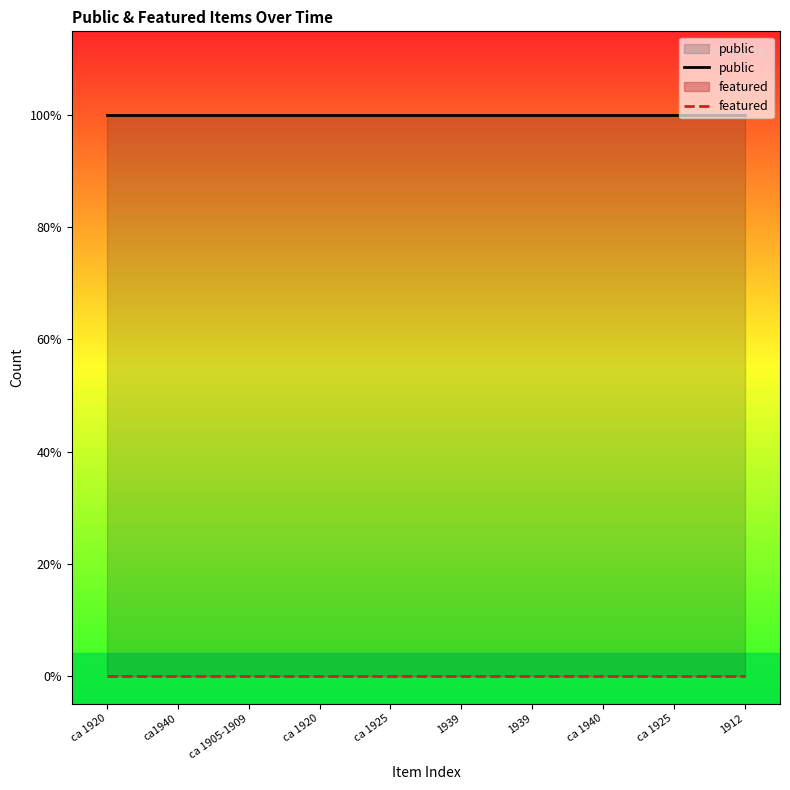

At which category is the sum across all series the highest?

ca 1920